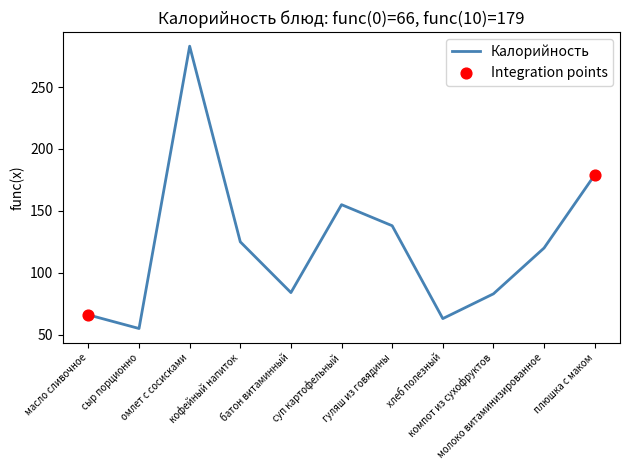

Which has a higher value, гуляш из говядины or плюшка с маком?

плюшка с маком